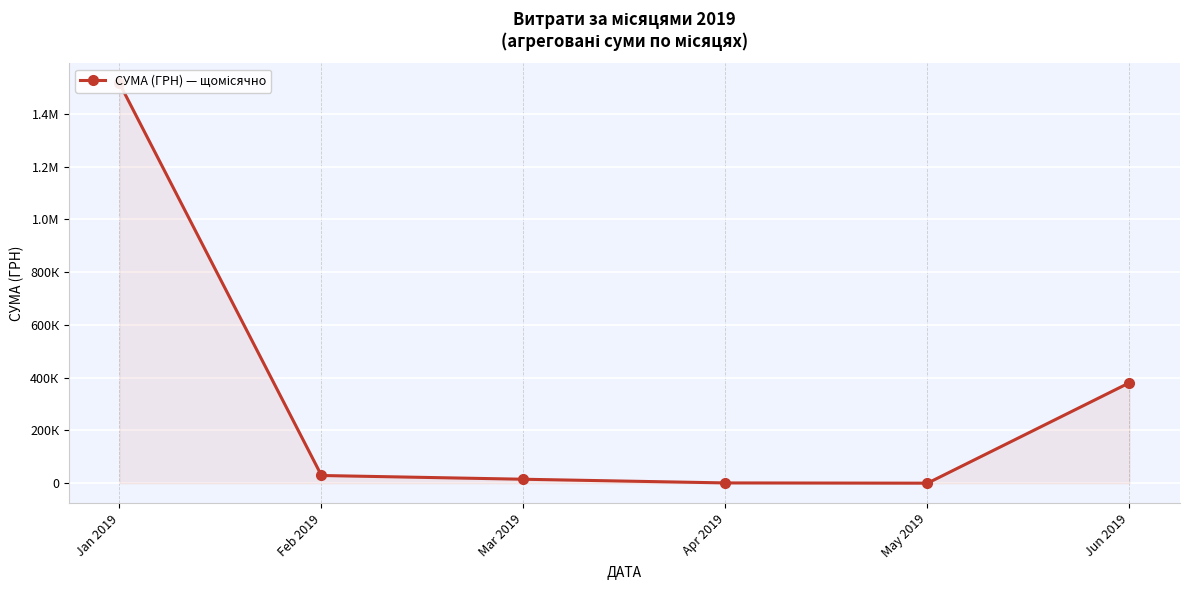

How many values are below 29093?

3